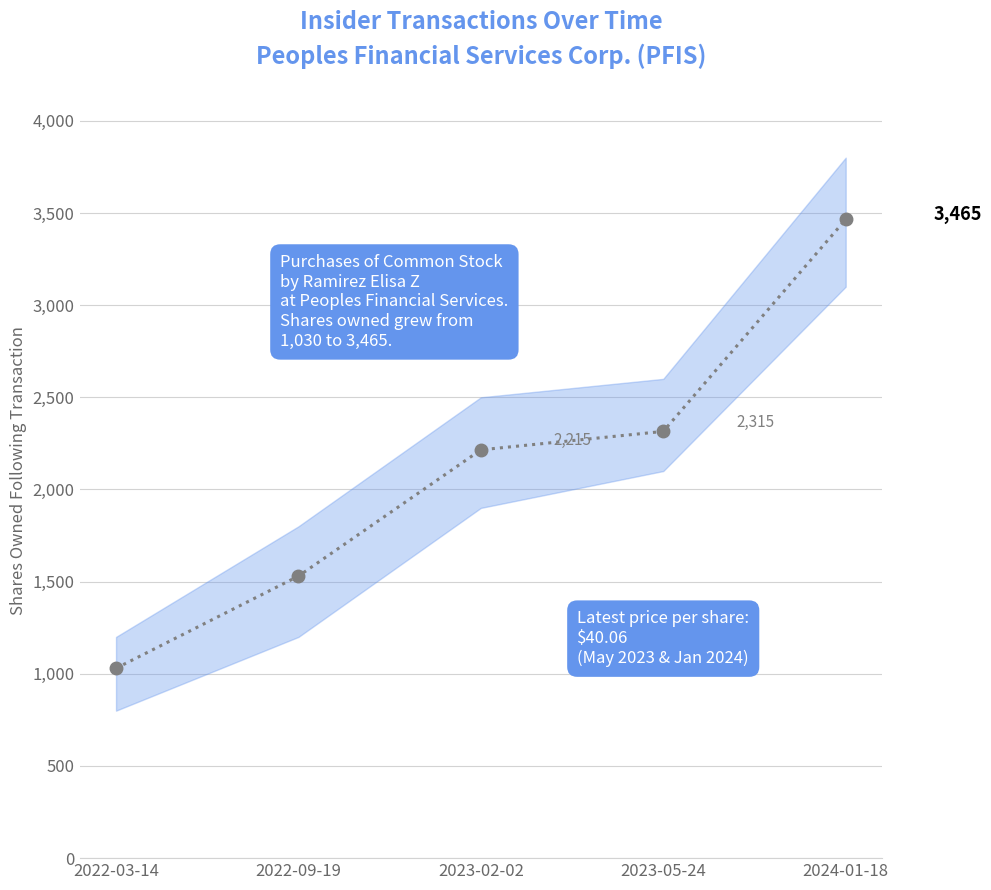

What is the label of the 3rd point from the left?

2023-02-02